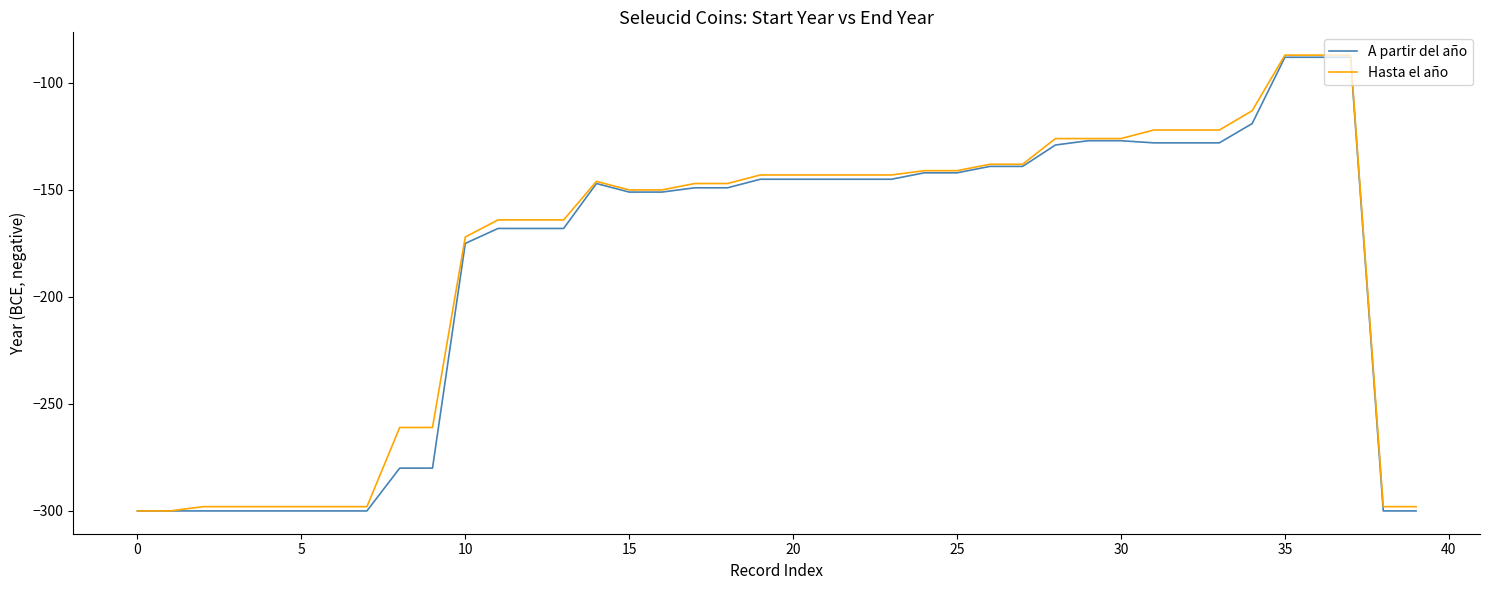

Reading right to left, transcribe all the data shown in this chart.

A partir del año: -300	-300	-88	-88	-88	-119	-128	-128	-128	-127	-127	-129	-139	-139	-142	-142	-145	-145	-145	-145	-145	-149	-149	-151	-151	-147	-168	-168	-168	-175	-280	-280	-300	-300	-300	-300	-300	-300	-300	-300
Hasta el año: -298	-298	-87	-87	-87	-113	-122	-122	-122	-126	-126	-126	-138	-138	-141	-141	-143	-143	-143	-143	-143	-147	-147	-150	-150	-146	-164	-164	-164	-172	-261	-261	-298	-298	-298	-298	-298	-298	-300	-300